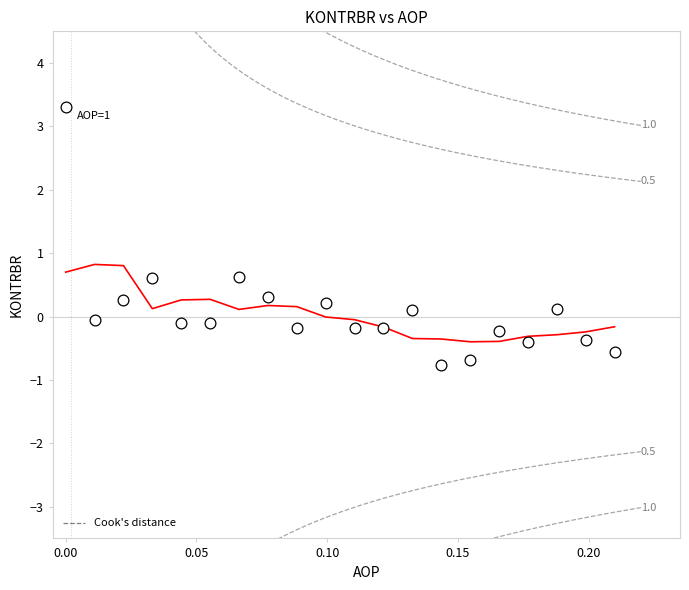

List the coordinates of all points as (X, Y) pairs, reading left to right.

(0.0, 3.3)  (0.0, -0.1)  (0.0, 0.3)  (0.0, 0.6)  (0.0, -0.1)  (0.1, -0.1)  (0.1, 0.6)  (0.1, 0.3)  (0.1, -0.2)  (0.1, 0.2)  (0.1, -0.2)  (0.1, -0.2)  (0.1, 0.1)  (0.1, -0.8)  (0.2, -0.7)  (0.2, -0.2)  (0.2, -0.4)  (0.2, 0.1)  (0.2, -0.4)  (0.2, -0.6)